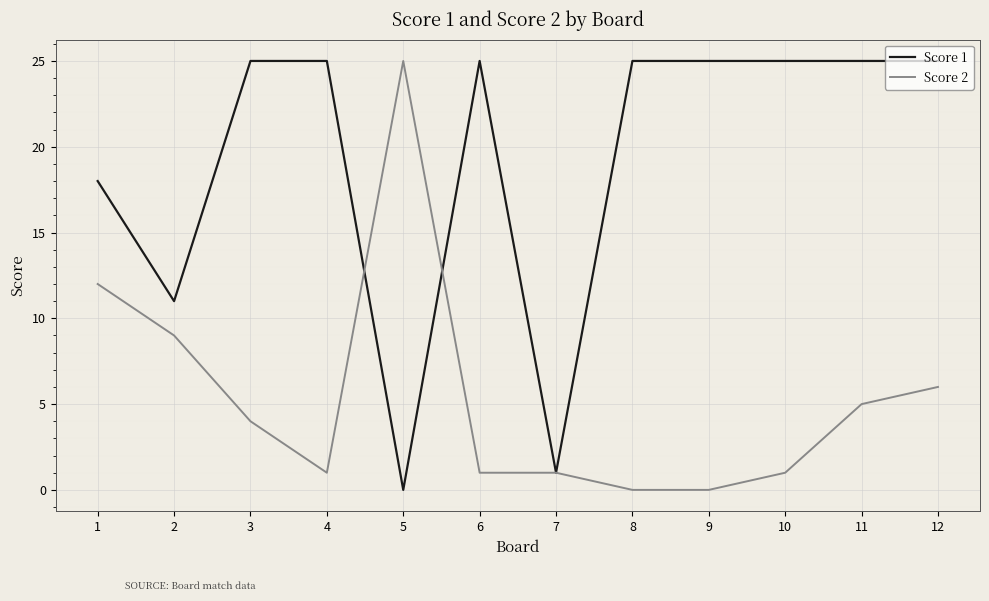

What is the total value across all series at 8?

25